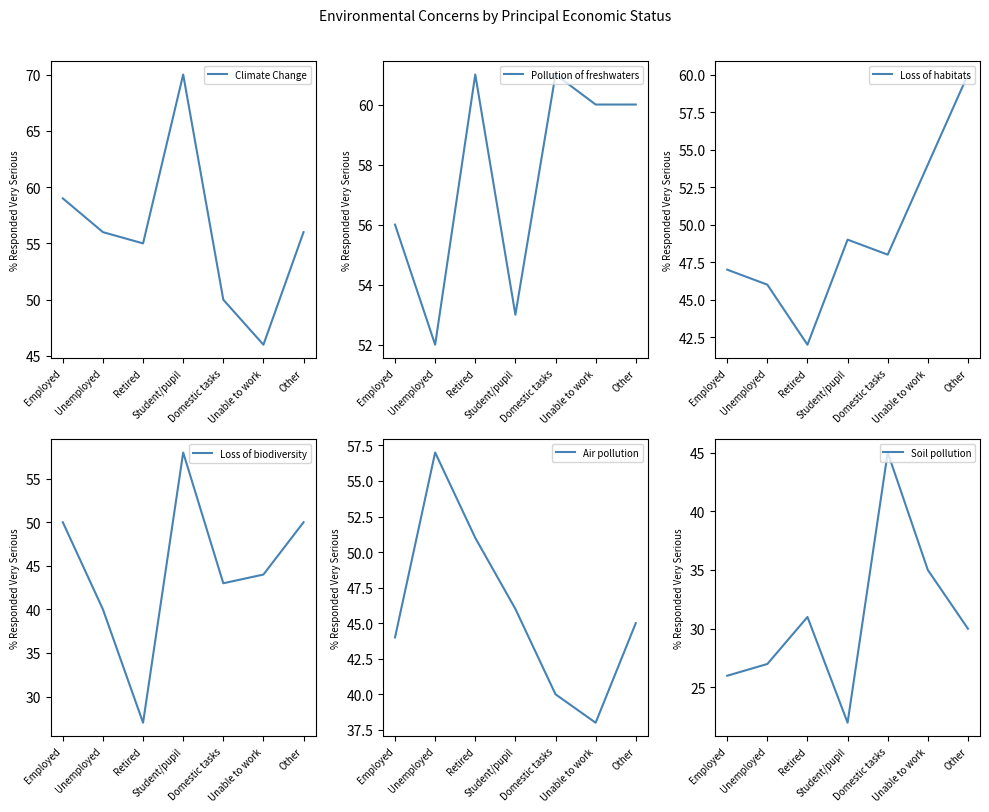

After their last crossing, which series has the higher values: Pollution of freshwaters or Loss of biodiversity?

Pollution of freshwaters